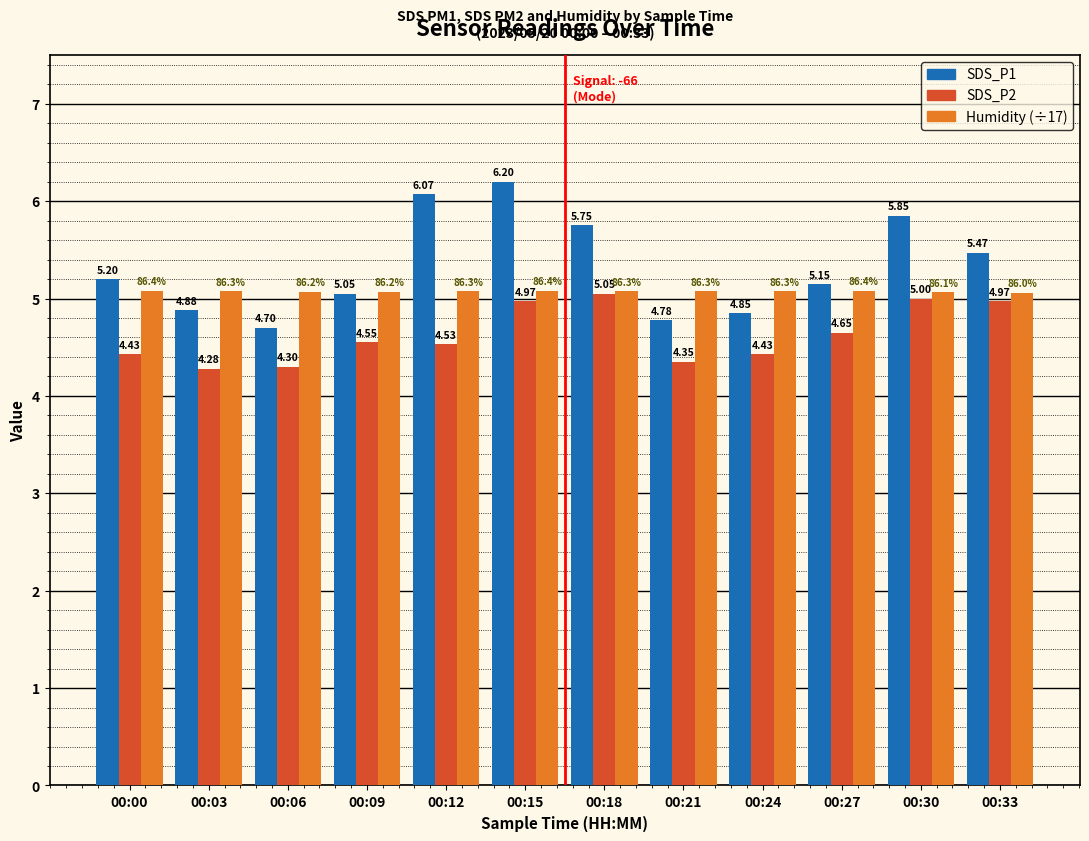

At which label is SDS_P1 closest to 5?

00:09